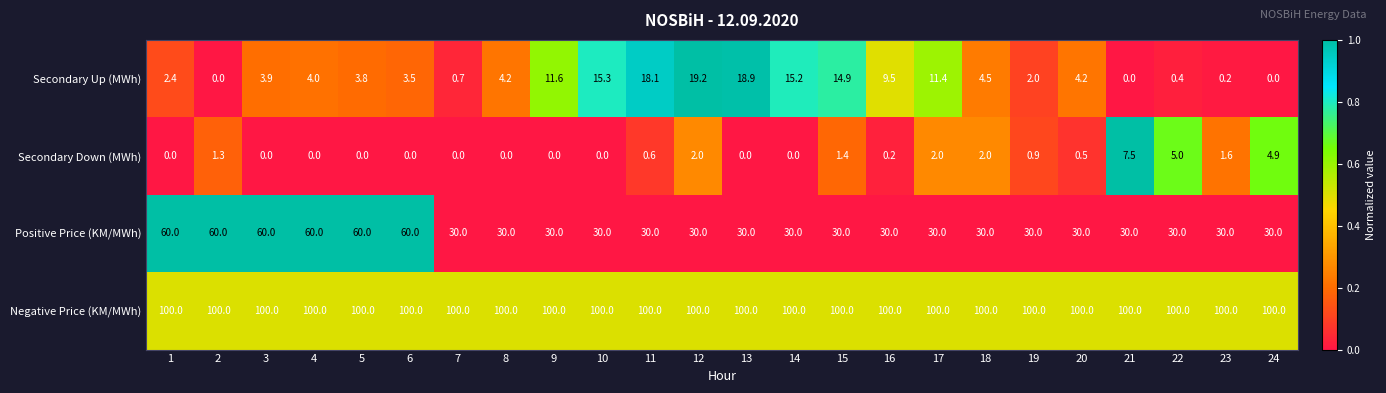

Which series has the largest total across all categories?

Negative Price (KM/MWh)